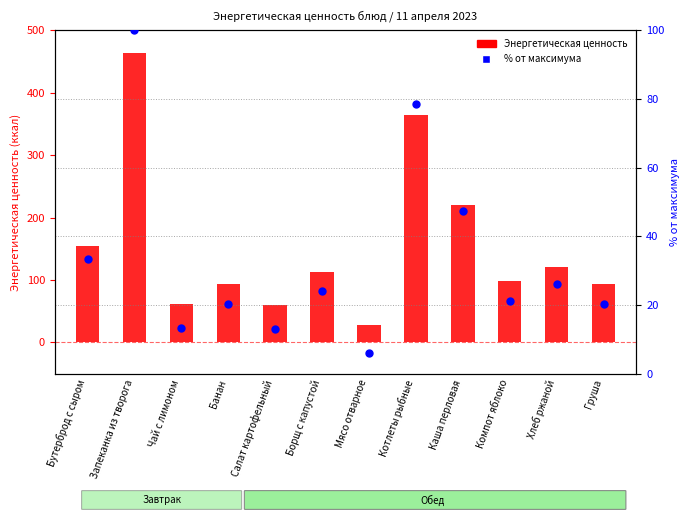

What are all the series names shown in the legend?

Энергетическая ценность, % от максимума